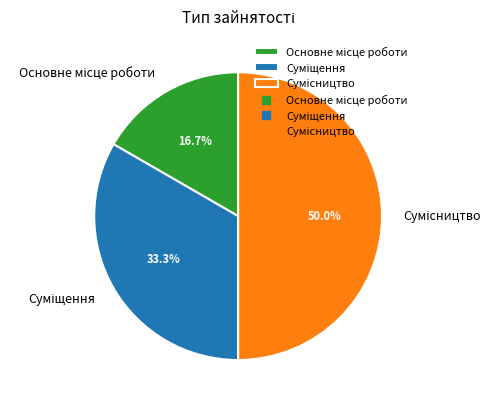

Does Основне місце роботи account for over 50% of the chart?

No